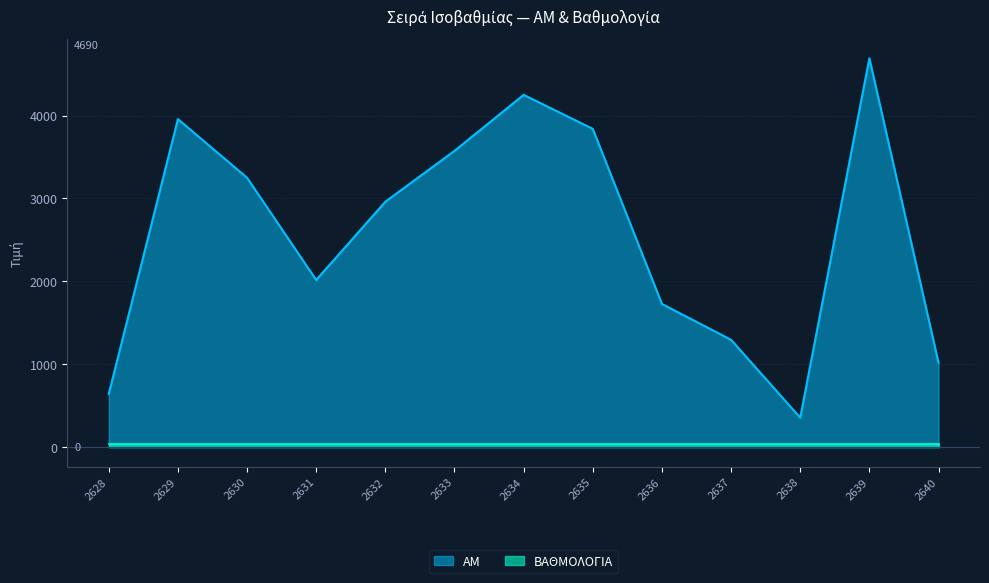

What is the greatest value displayed?

4690